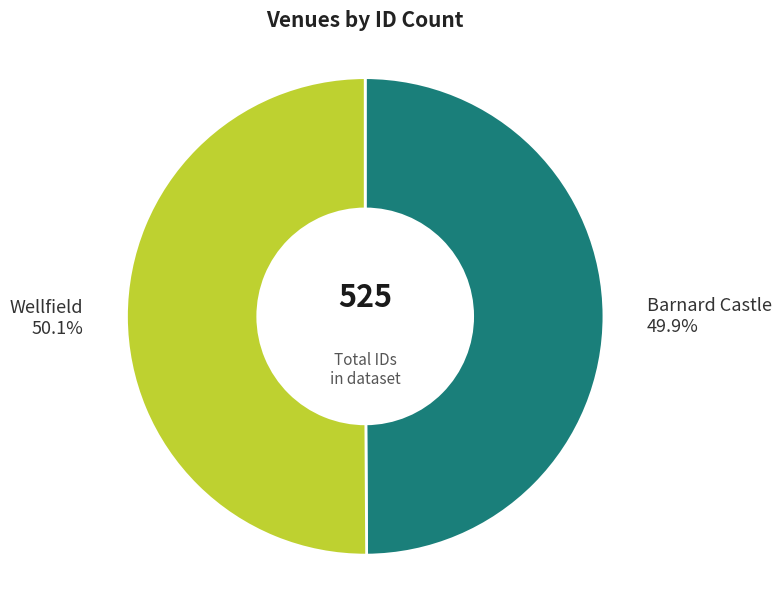

To the nearest percent, what is the average slice percentage?

50%